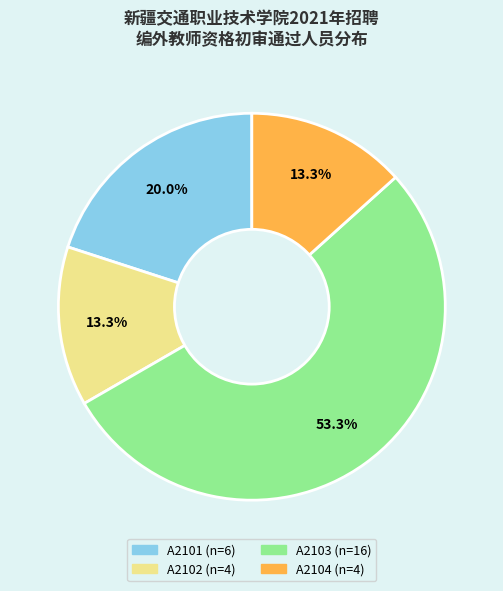

Count the number of slices in the pie.

4